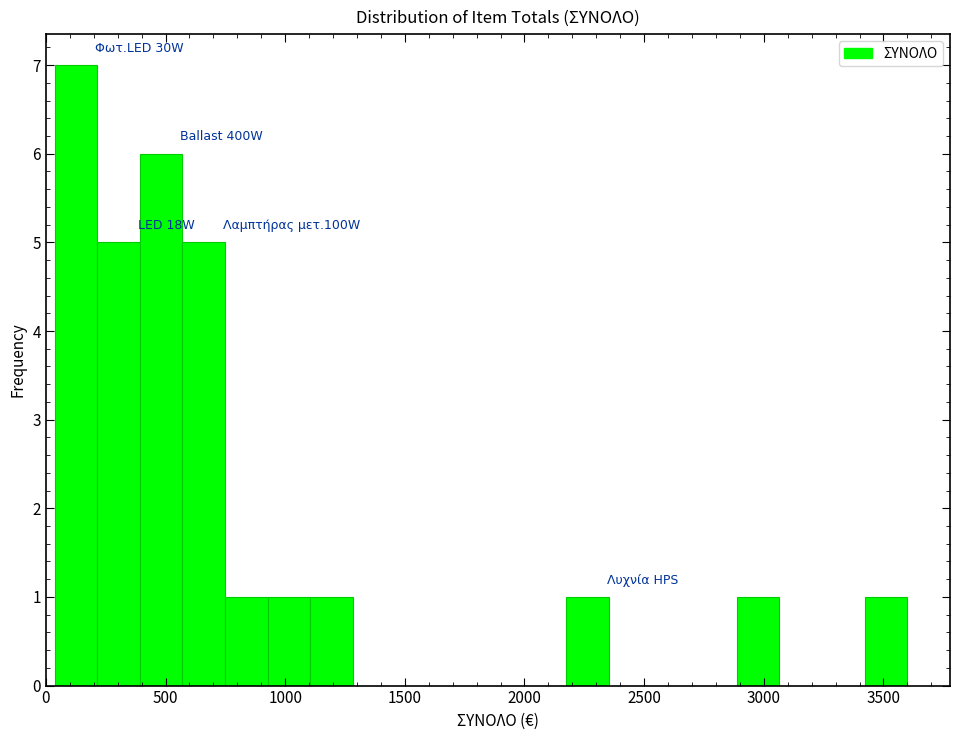

Read against the x-axis, roughly where is the centre of the tallest bar?

150